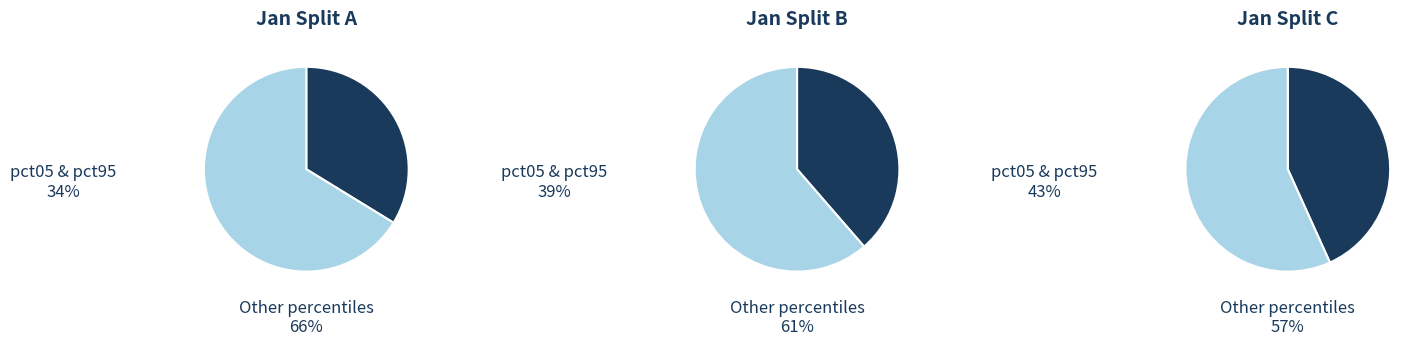

Does pct45 account for over 50% of the chart?

No